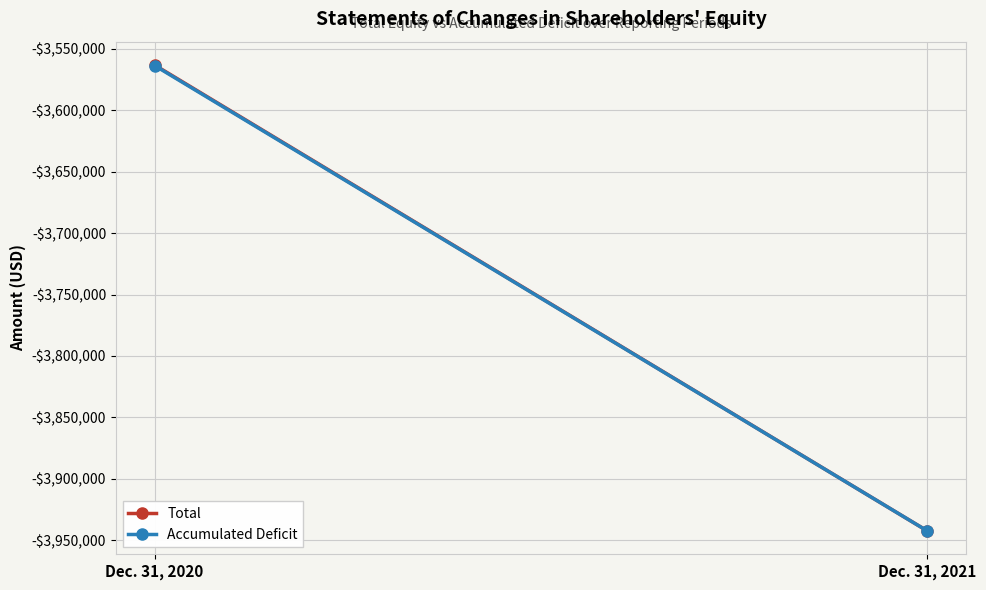

What is the minimum value for Total?

-3942410